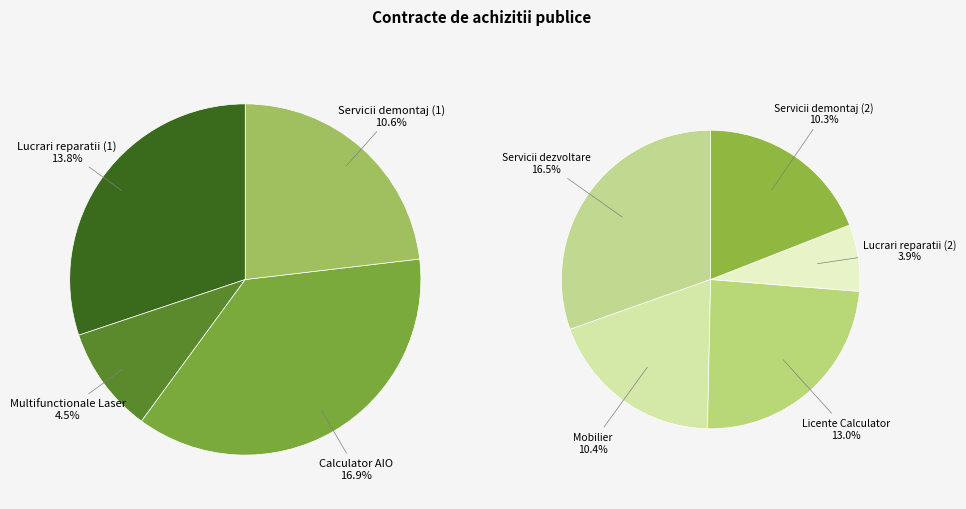

Which slice is the largest?

Calculator AIO